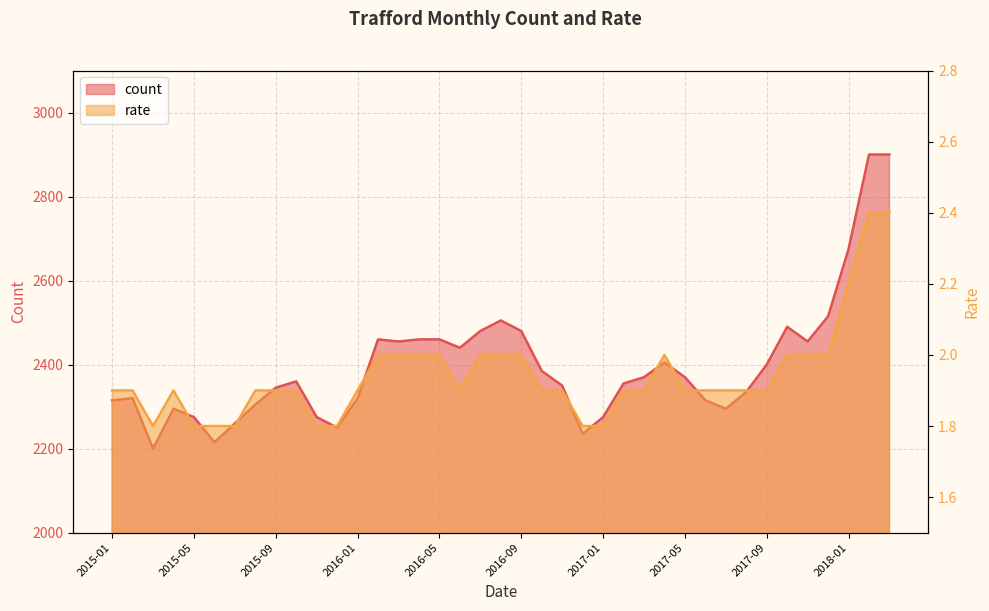

At which category does the chart reach its minimum across all series?

2015-03